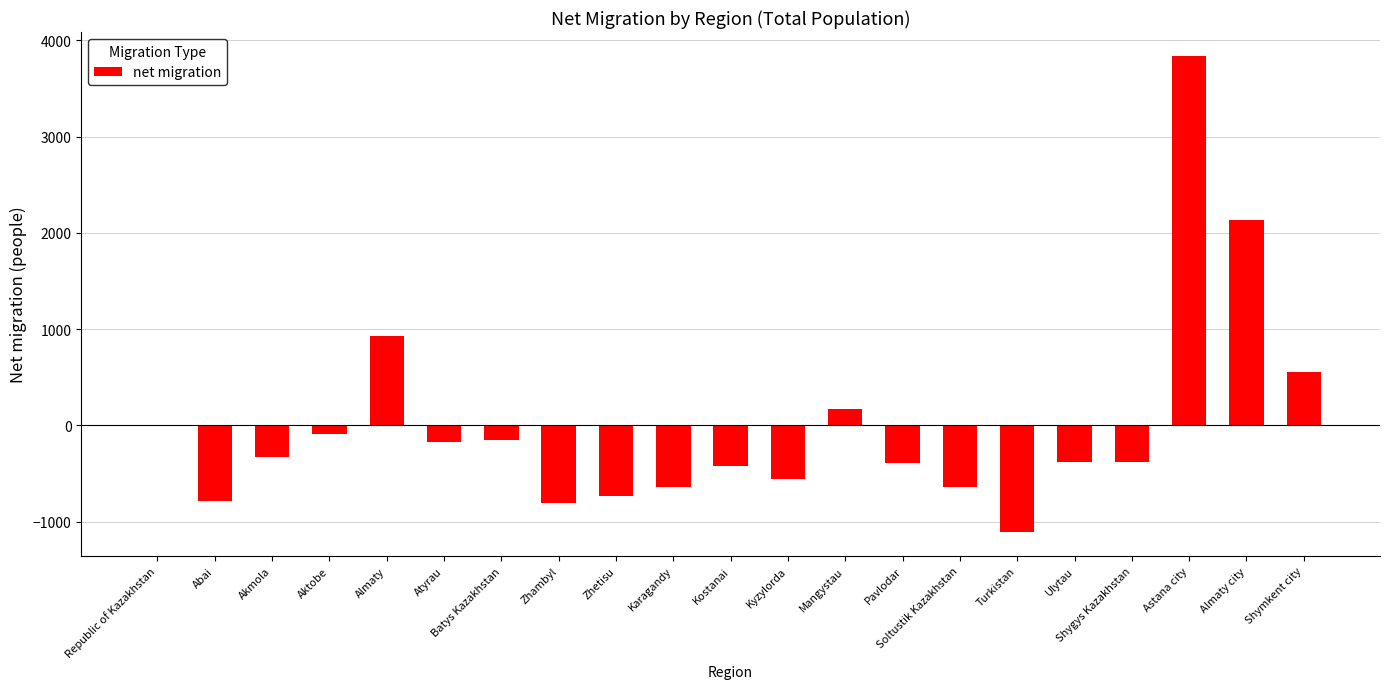

What is the change in value from Karagandy to Astana city?

+4479